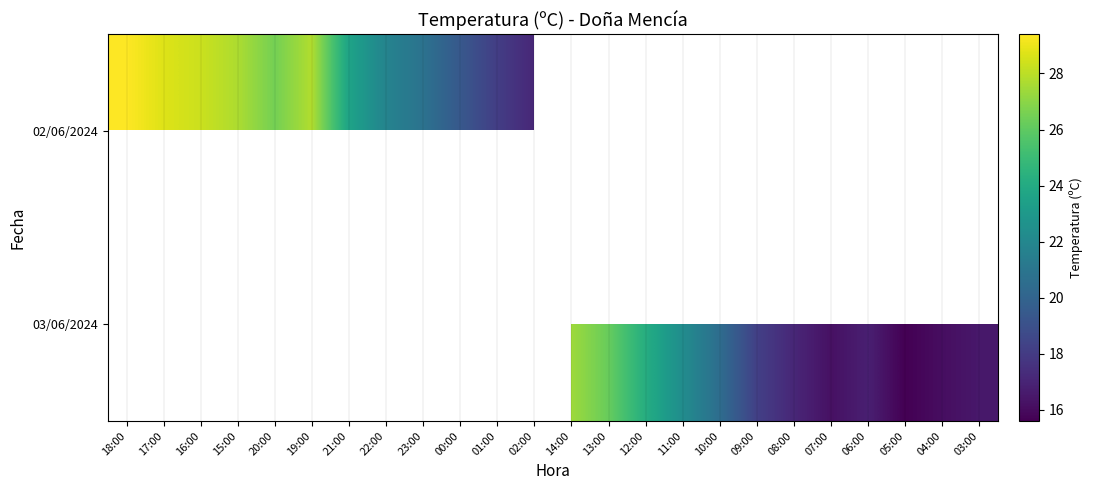

True or false: 02/06/2024 has a value of 45.8 at 17:00.

False